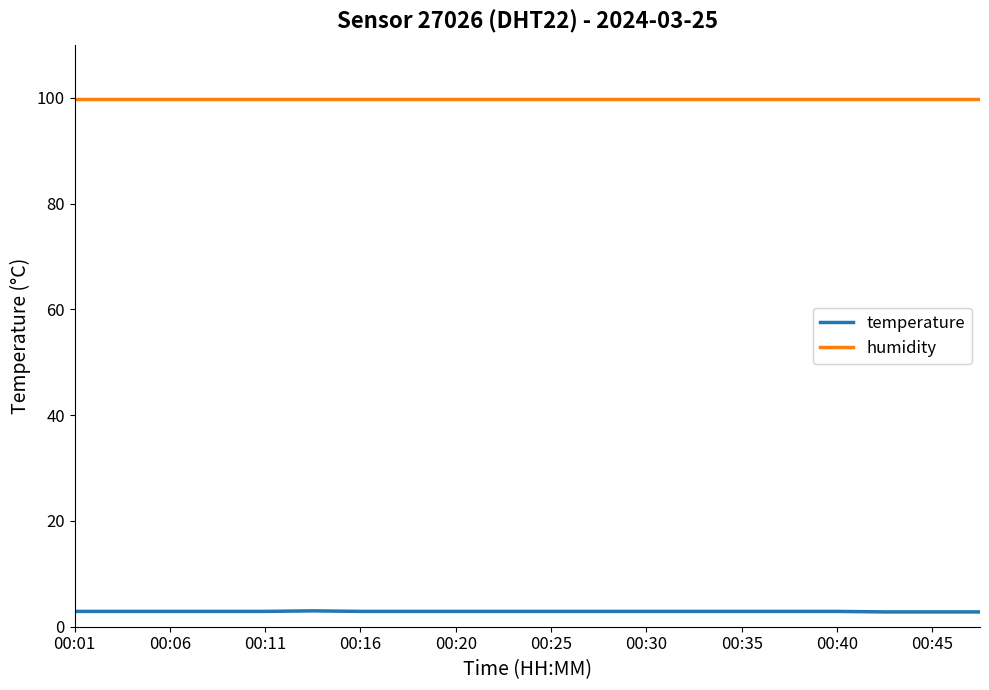

True or false: temperature and humidity cross at least once.

False